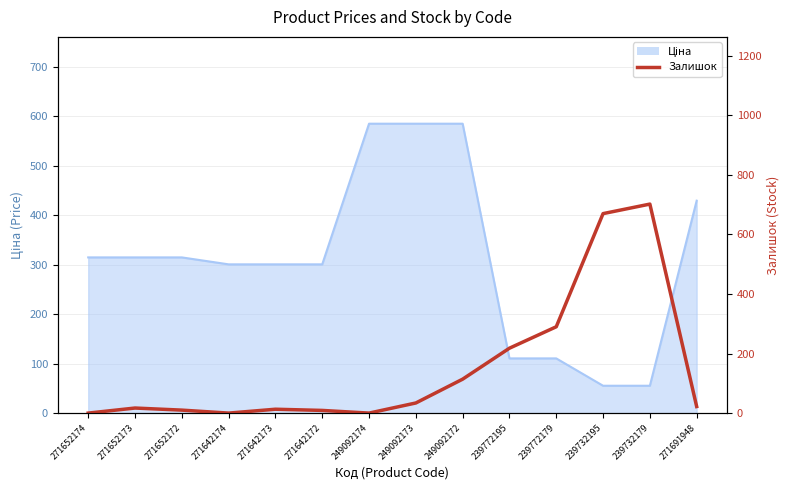

What is the label of the 6th point from the right?

249092172